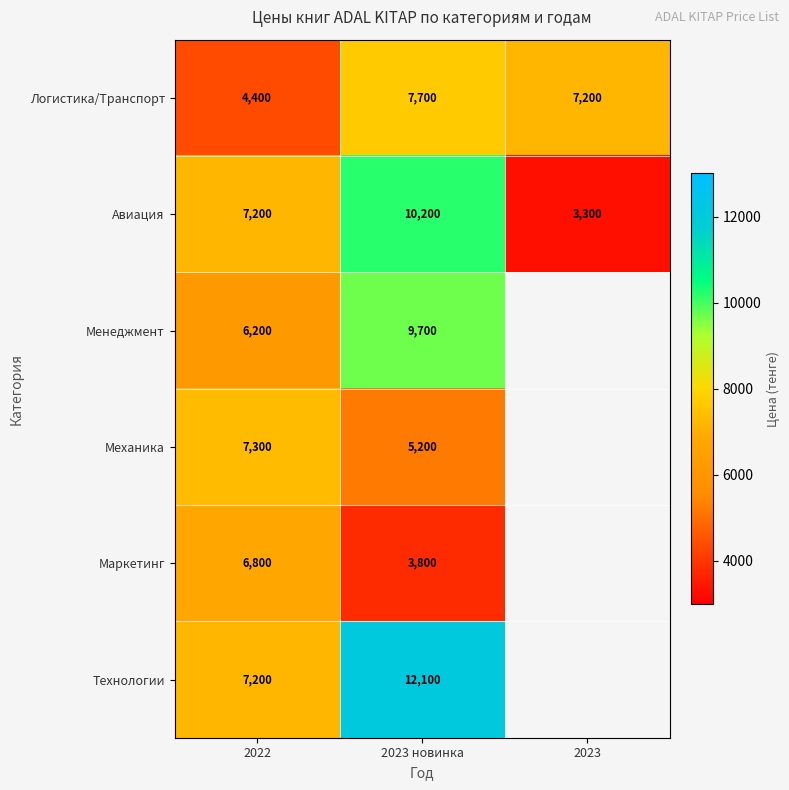

At which category does the chart reach its minimum across all series?

2023